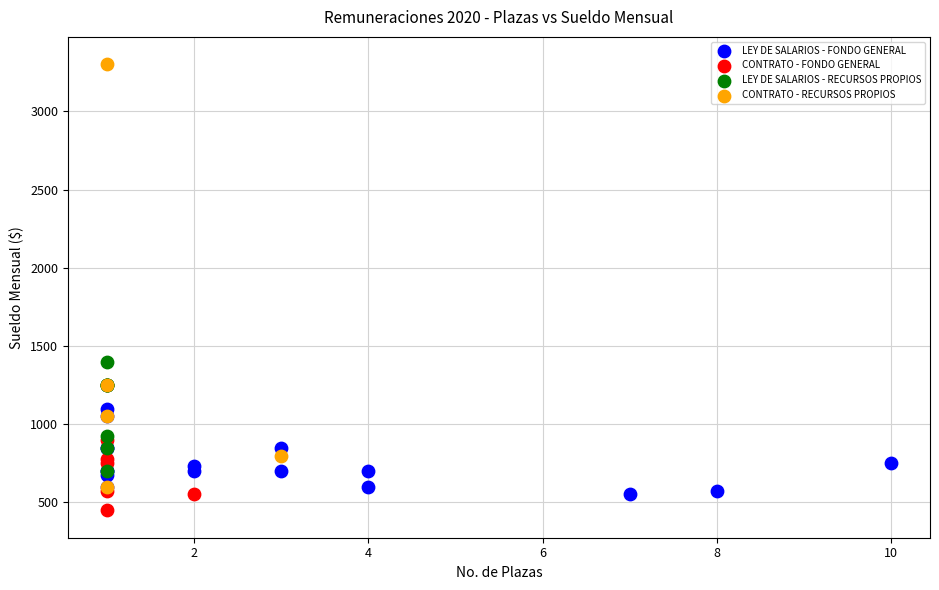

Which series has the largest Y range (max minus min)?

CONTRATO - RECURSOS PROPIOS